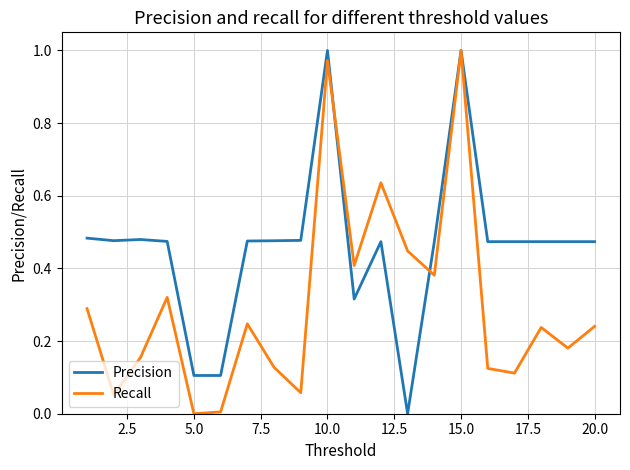

Which series has the largest total across all categories?

Precision